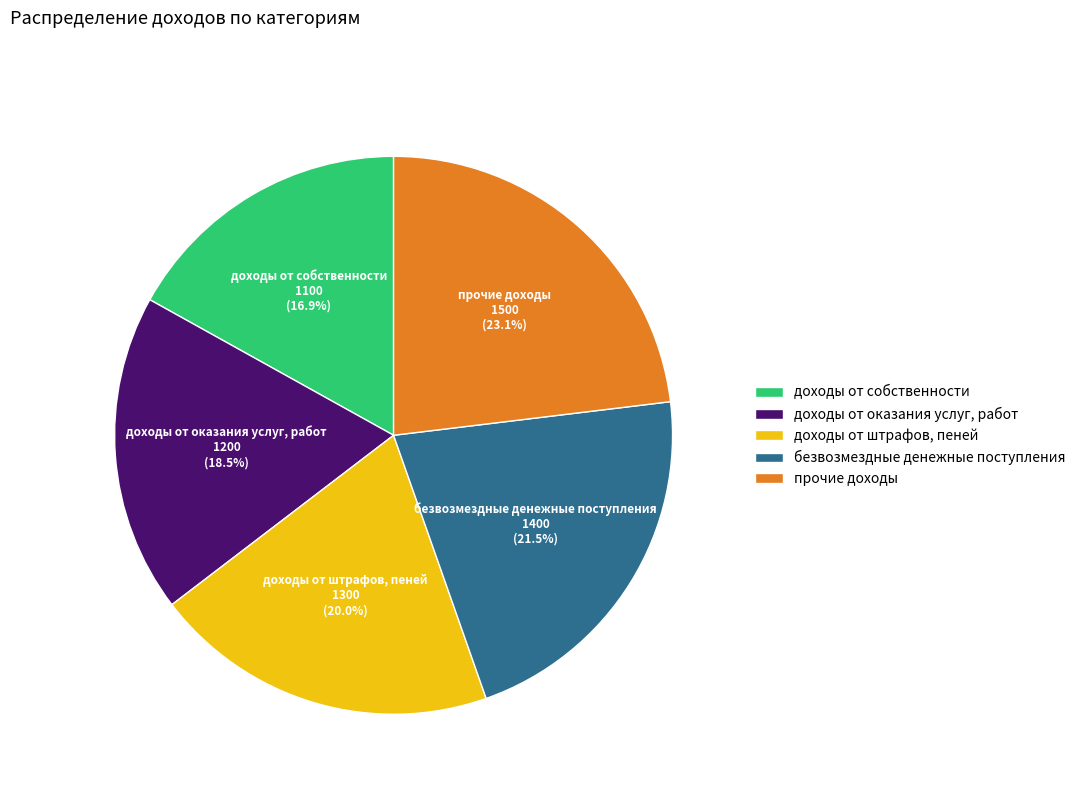

How many slices are in this pie chart?

5